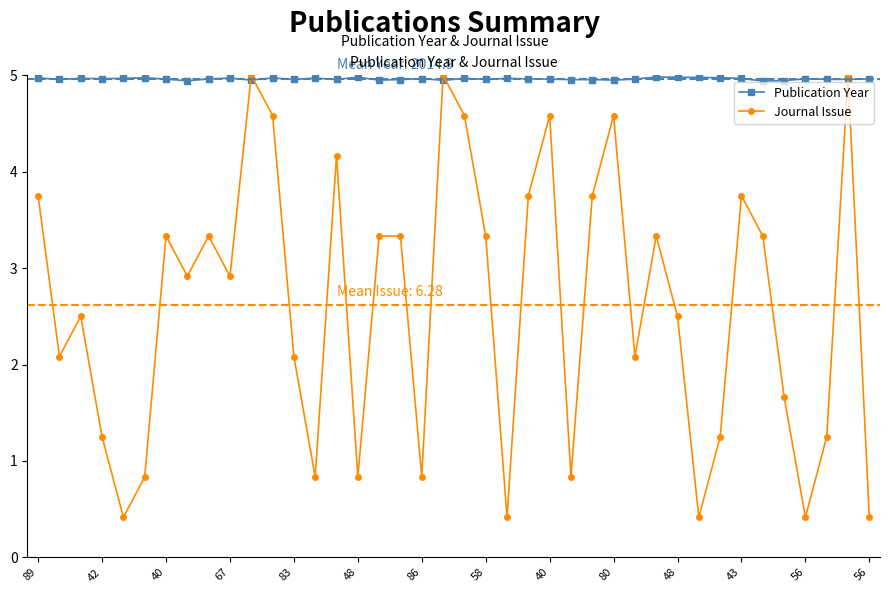

True or false: Publication Year has more than 2 interior local peaks.

True